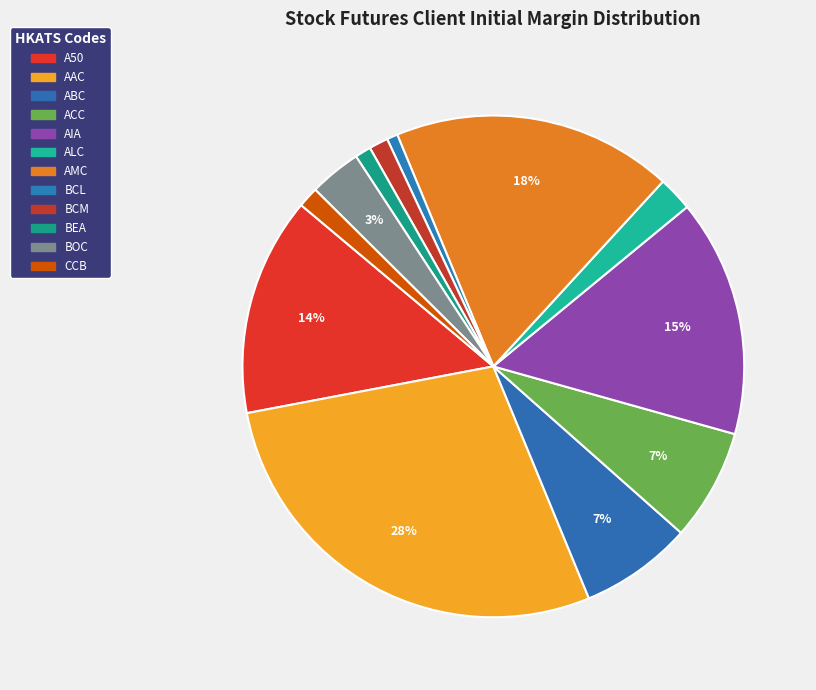

Which category has the smallest portion of the pie?

BCL